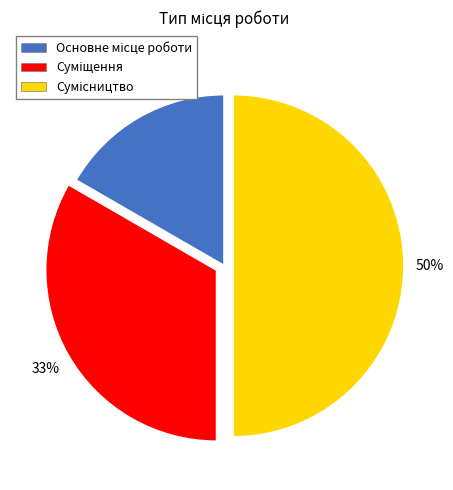

To the nearest percent, what is the difference between the largest and smallest slice percentages?

33%